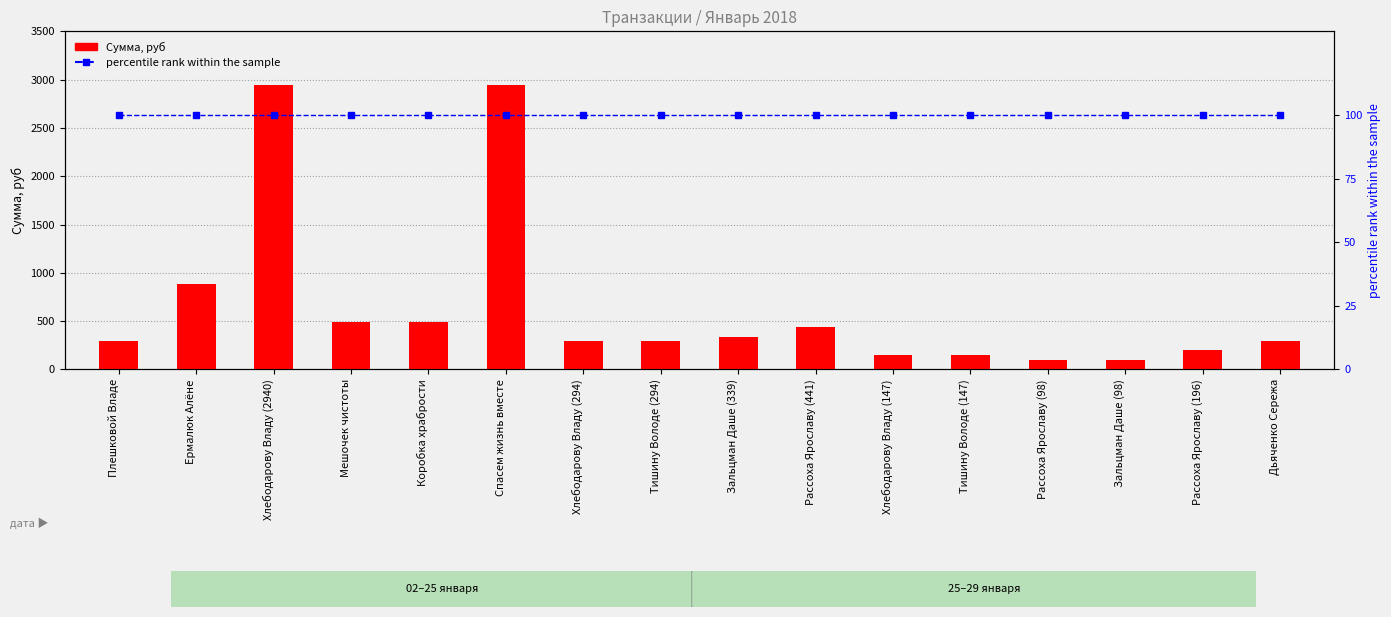

Rank the series by their maximum value, from highest to lowest.

Сумма, руб, percentile rank within the sample